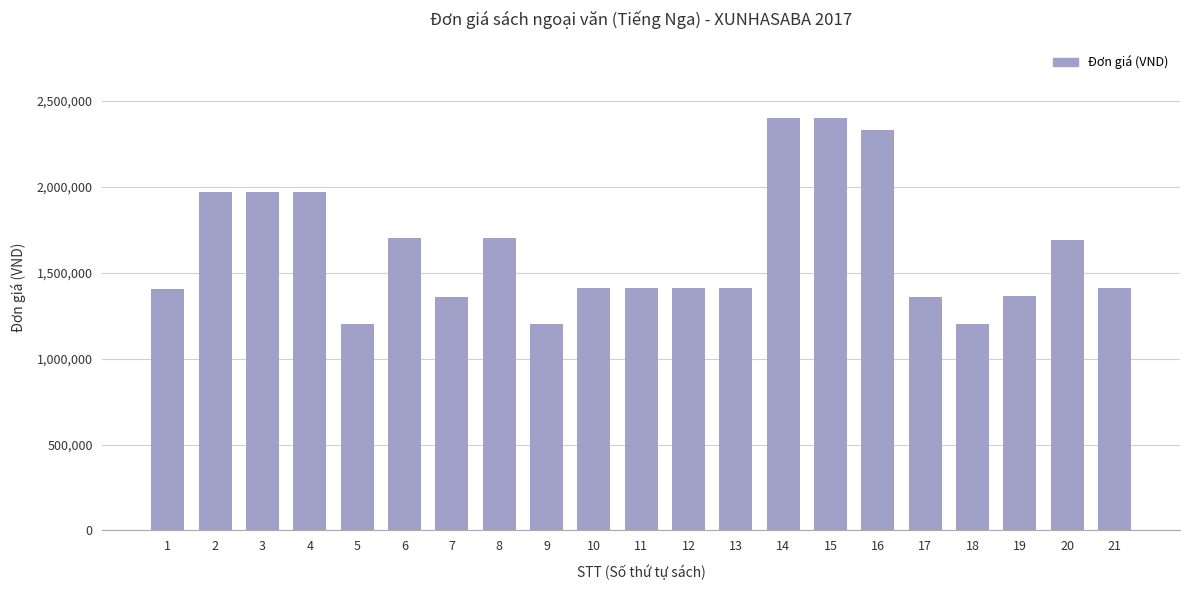

What is the difference between the values at 6 and 13?

292000